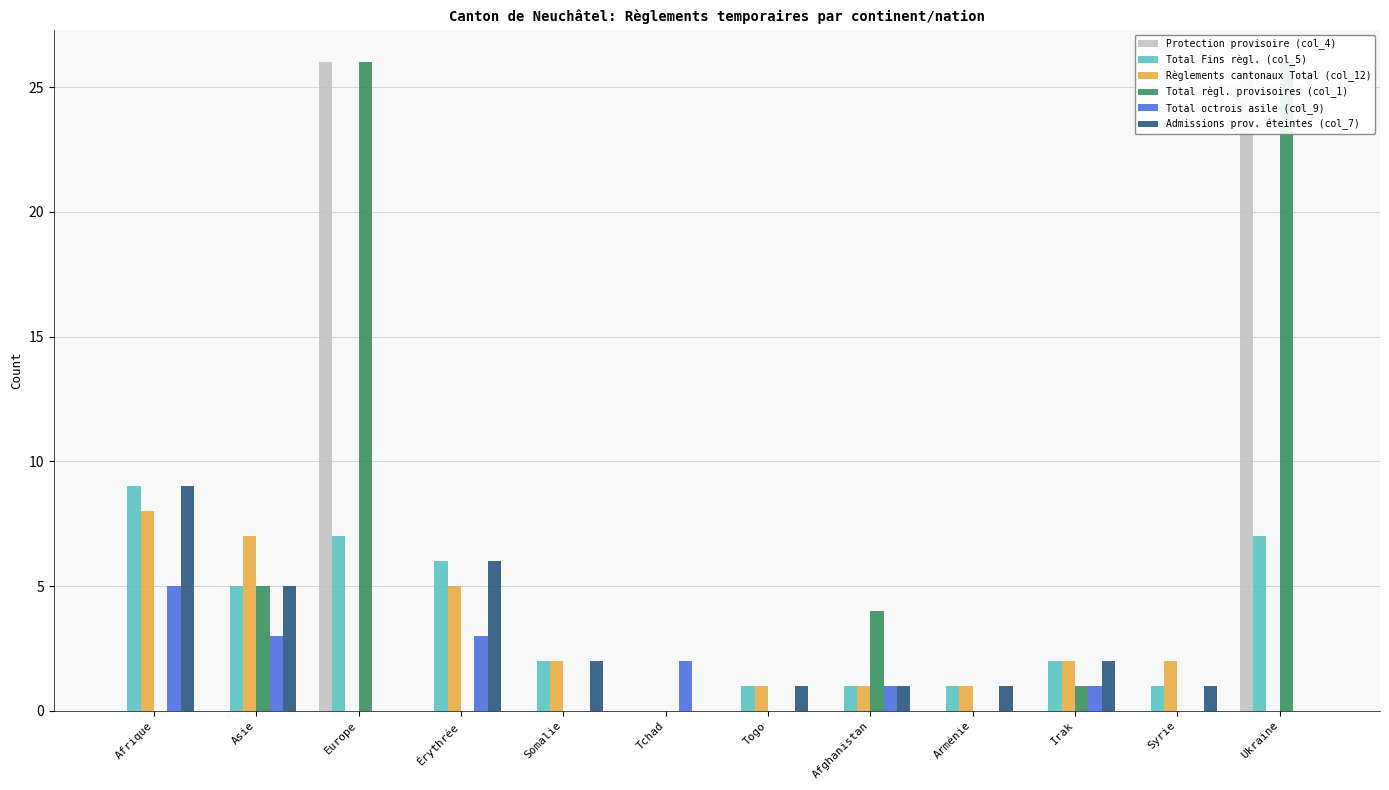

Reading left to right, extract all data points from this chart.

Protection provisoire (col_4): Afrique=0	Asie=0	Europe=26	Érythrée=0	Somalie=0	Tchad=0	Togo=0	Afghanistan=0	Arménie=0	Irak=0	Syrie=0	Ukraine=26
Total Fins règl. (col_5): Afrique=9	Asie=5	Europe=7	Érythrée=6	Somalie=2	Tchad=0	Togo=1	Afghanistan=1	Arménie=1	Irak=2	Syrie=1	Ukraine=7
Règlements cantonaux Total (col_12): Afrique=8	Asie=7	Europe=0	Érythrée=5	Somalie=2	Tchad=0	Togo=1	Afghanistan=1	Arménie=1	Irak=2	Syrie=2	Ukraine=0
Total règl. provisoires (col_1): Afrique=0	Asie=5	Europe=26	Érythrée=0	Somalie=0	Tchad=0	Togo=0	Afghanistan=4	Arménie=0	Irak=1	Syrie=0	Ukraine=26
Total octrois asile (col_9): Afrique=5	Asie=3	Europe=0	Érythrée=3	Somalie=0	Tchad=2	Togo=0	Afghanistan=1	Arménie=0	Irak=1	Syrie=0	Ukraine=0
Admissions prov. éteintes (col_7): Afrique=9	Asie=5	Europe=0	Érythrée=6	Somalie=2	Tchad=0	Togo=1	Afghanistan=1	Arménie=1	Irak=2	Syrie=1	Ukraine=0